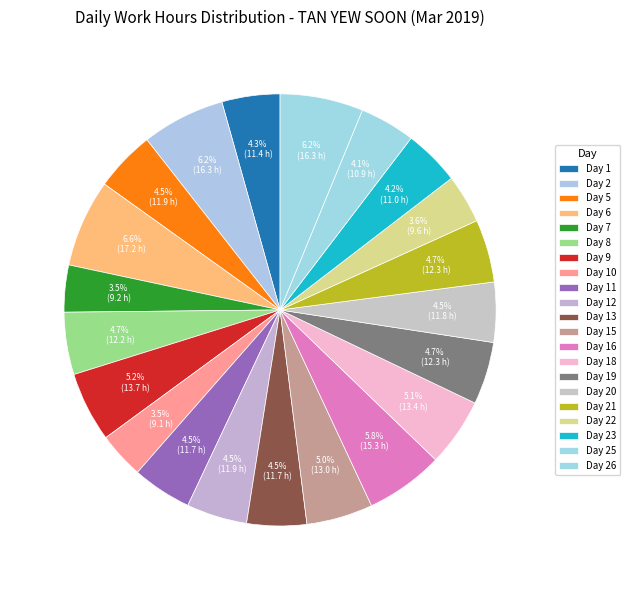

What percentage is the Day 10 slice, to the nearest percent?

3%